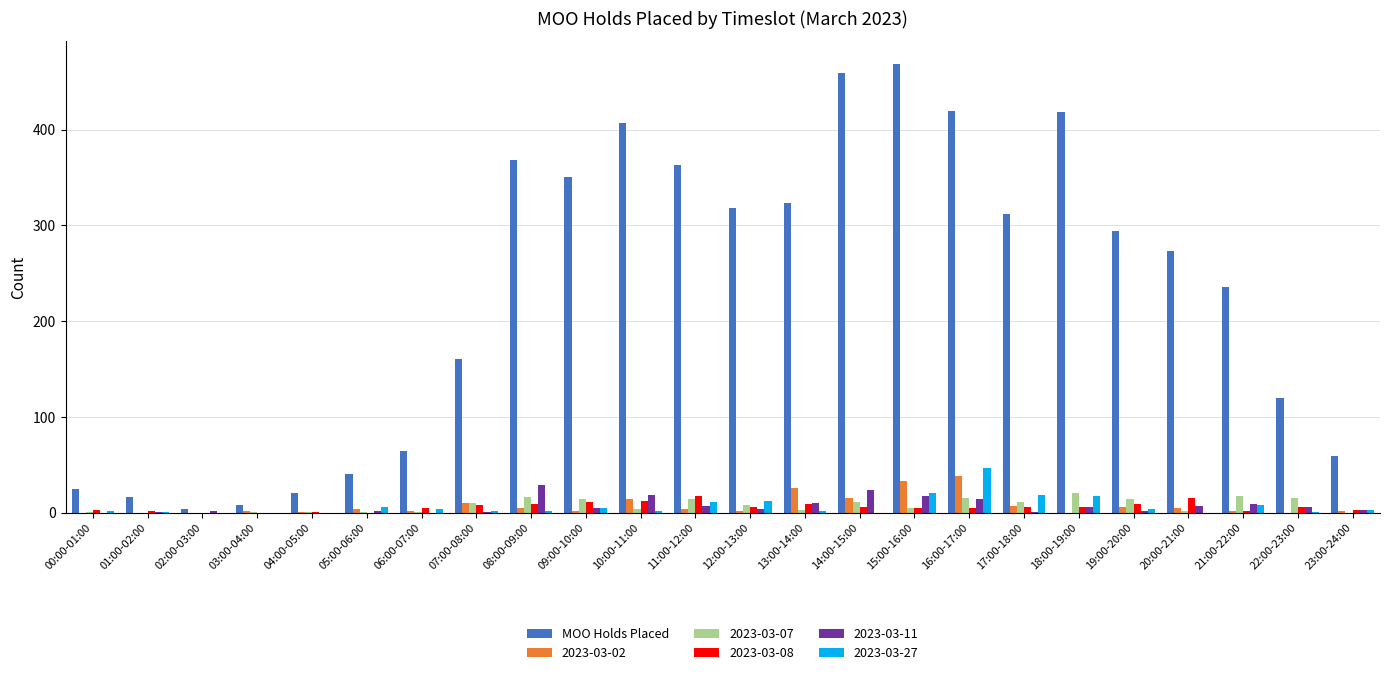

How many data points does each series have?

24